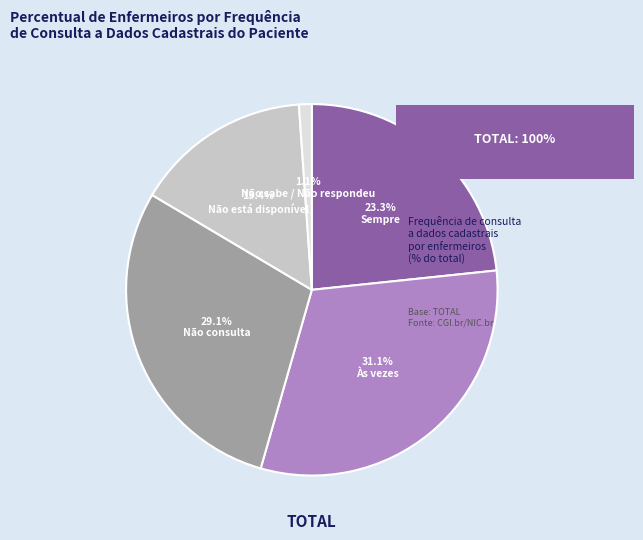

To the nearest percent, what portion does Sempre represent?

23%